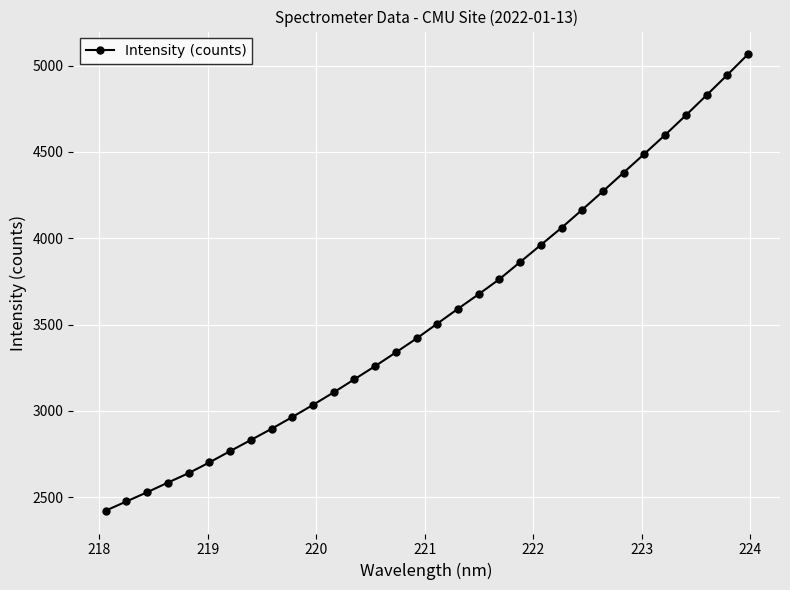

What is the sum of all values?

114027.6